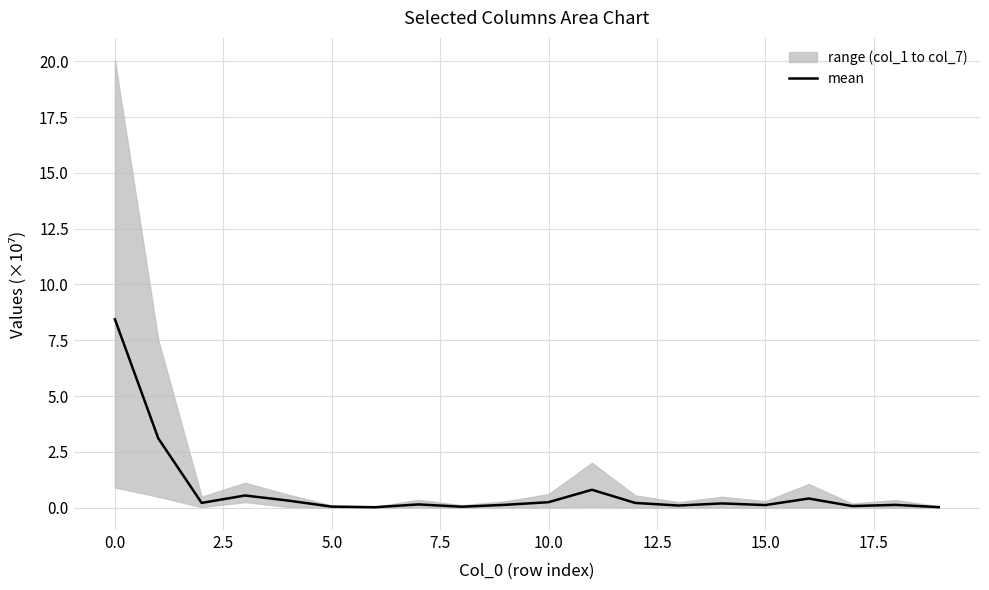

How many points are lower than both their immediate neighbors (excluding endpoints)?

6